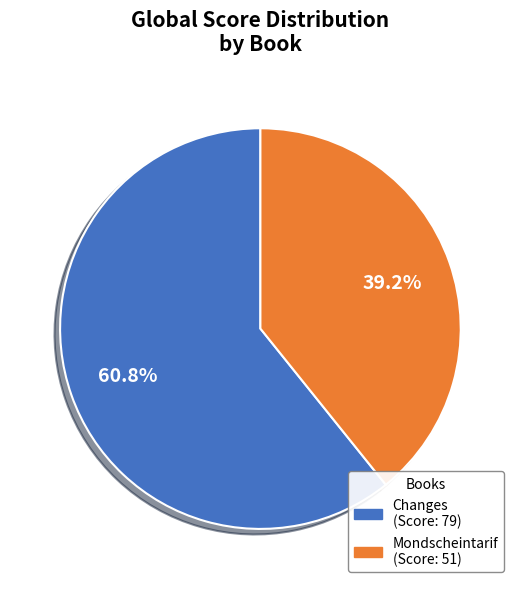

Count the number of slices in the pie.

2